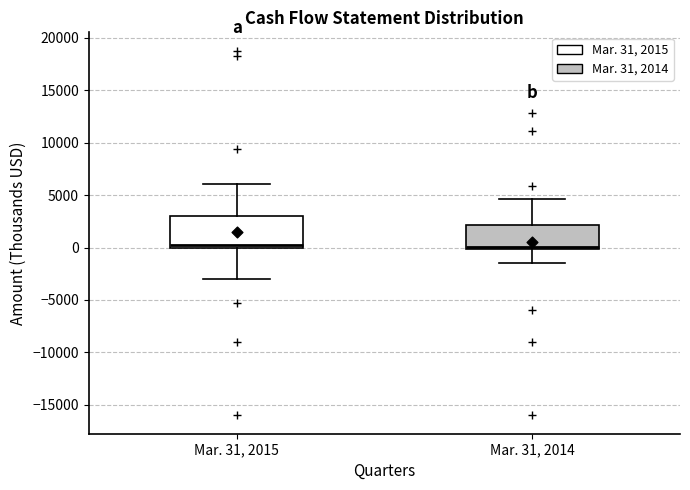

Reading left to right, transcribe this box plot: for each box, give where its median line is, the range the box spans, and where its two whiskers end, as read against the y-axis. The values are not printed on the chart, so give them approximately, as read against the axis.

Mar. 31, 2015: median 0 (just above the box's lower edge), box 0 to 3000, whiskers -3000 to 6000
Mar. 31, 2014: median 0 (just above the box's lower edge), box 0 to 2000, whiskers -1500 to 4500